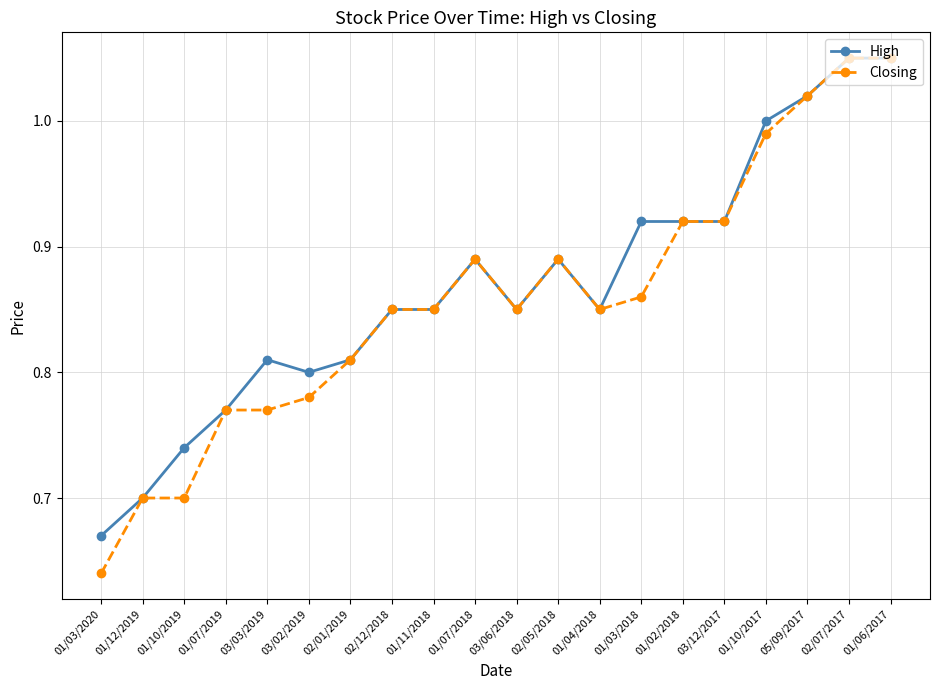

What position from the right is 01/11/2018?

12